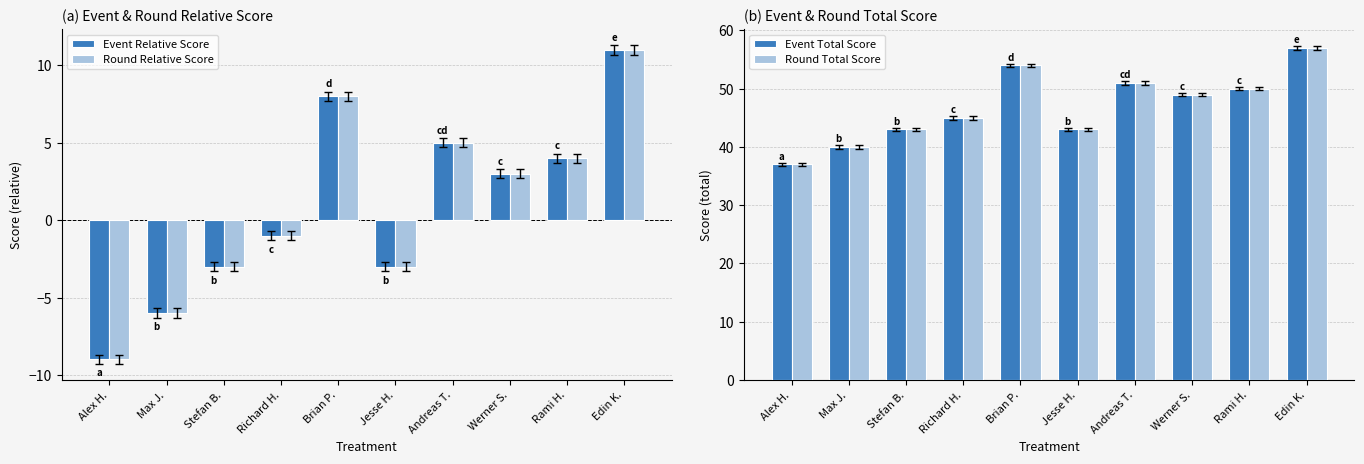

Rank the categories by Event Relative Score value from highest to lowest.

Edin K., Brian P., Andreas T., Rami H., Werner S., Richard H., Stefan B., Jesse H., Max J., Alex H.